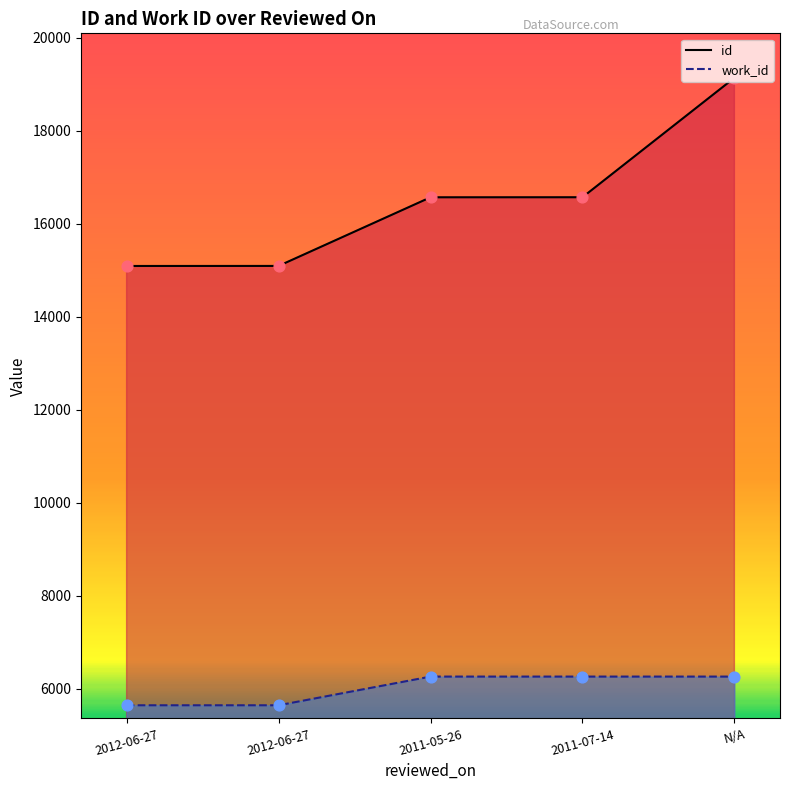

Which series reaches the maximum Y coordinate?

id